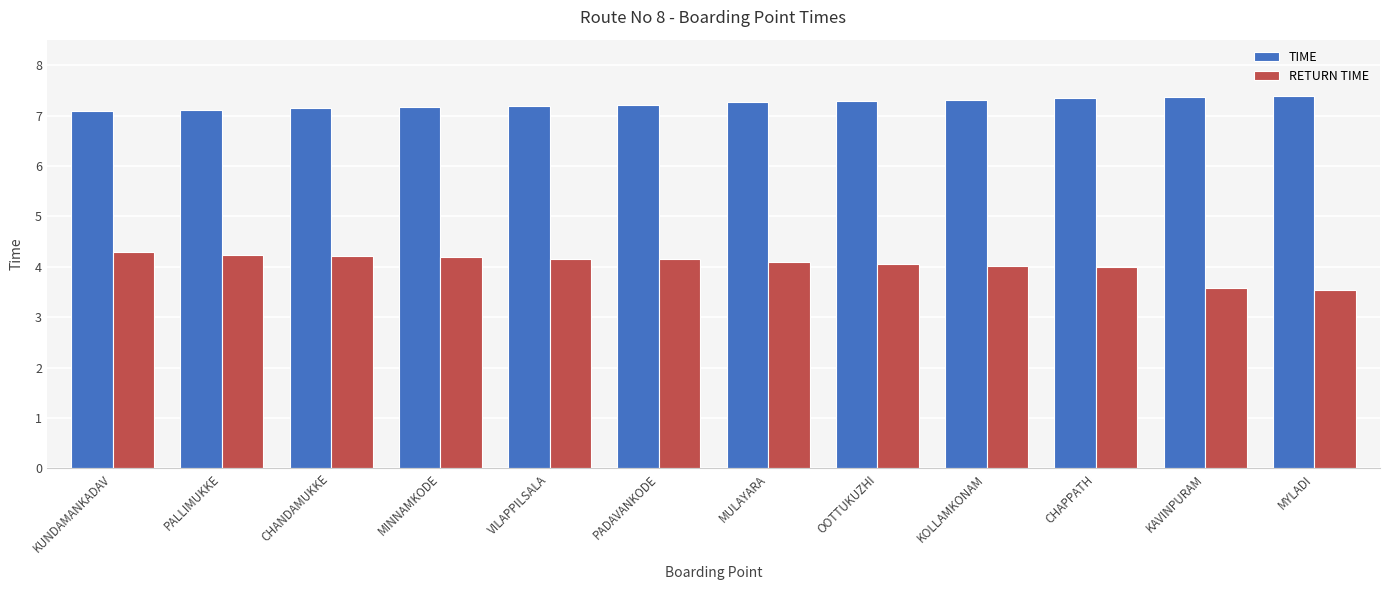

Read the RETURN TIME value at CHANDAMUKKE.

4.2